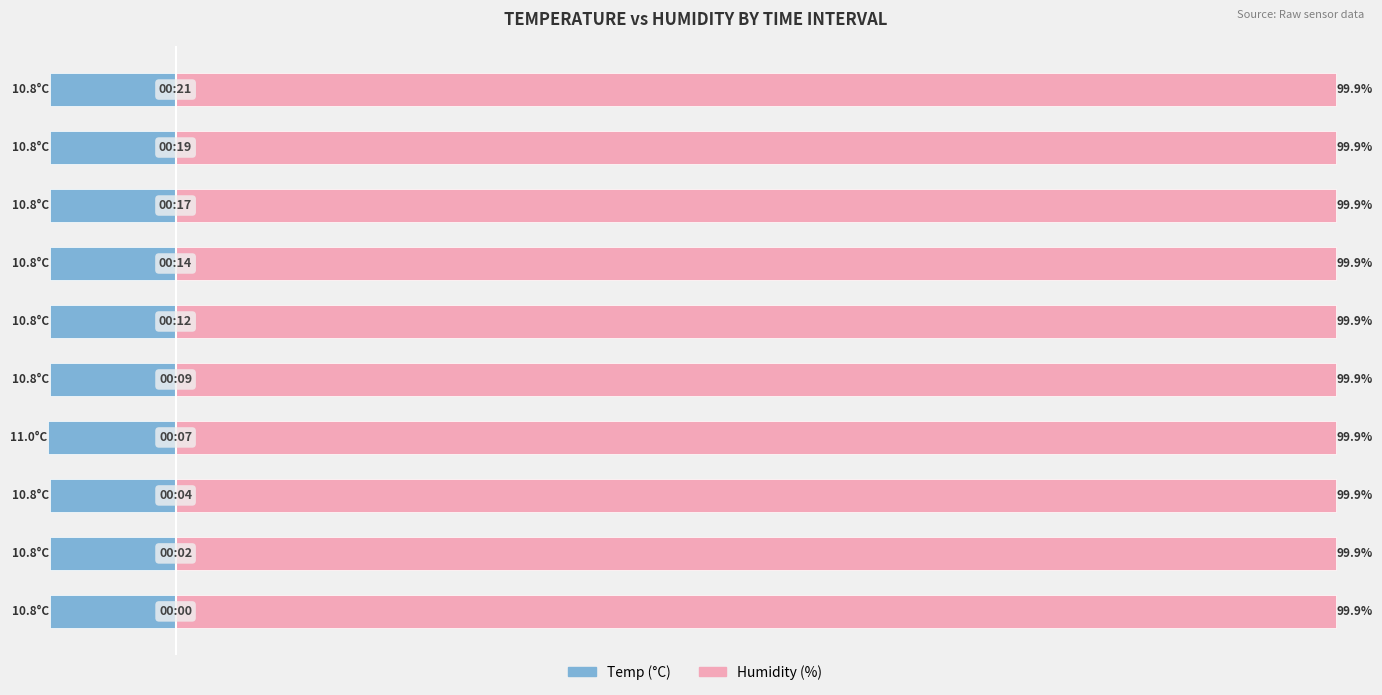

How many bars are there in total?

20